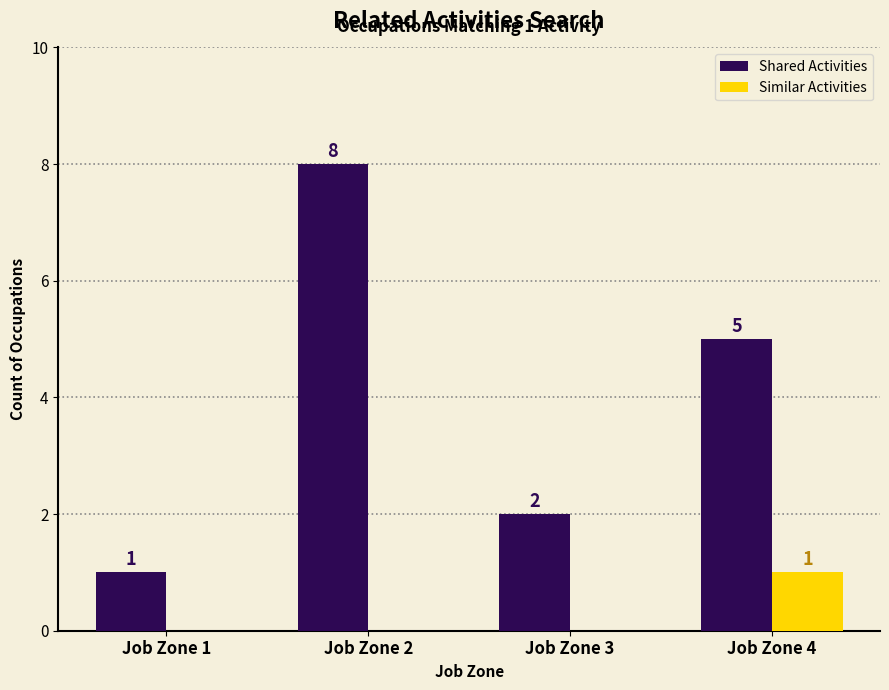

Reading left to right, extract all data points from this chart.

Shared Activities: Job Zone 1=1	Job Zone 2=8	Job Zone 3=2	Job Zone 4=5
Similar Activities: Job Zone 1=0	Job Zone 2=0	Job Zone 3=0	Job Zone 4=1